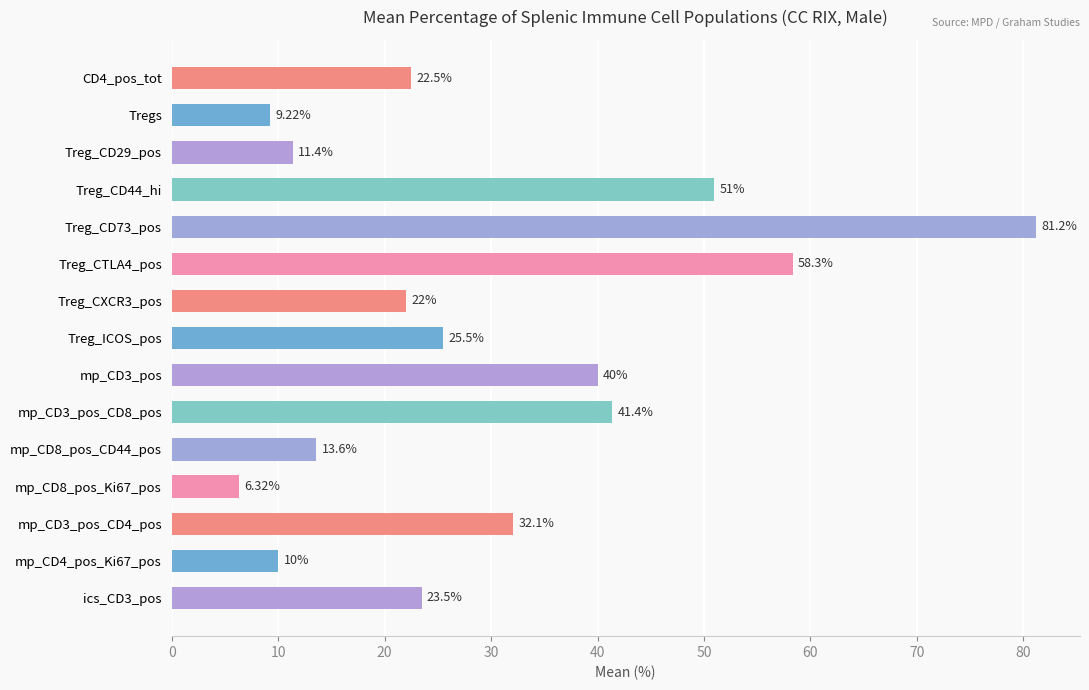

How many categories are shown in the chart?

15